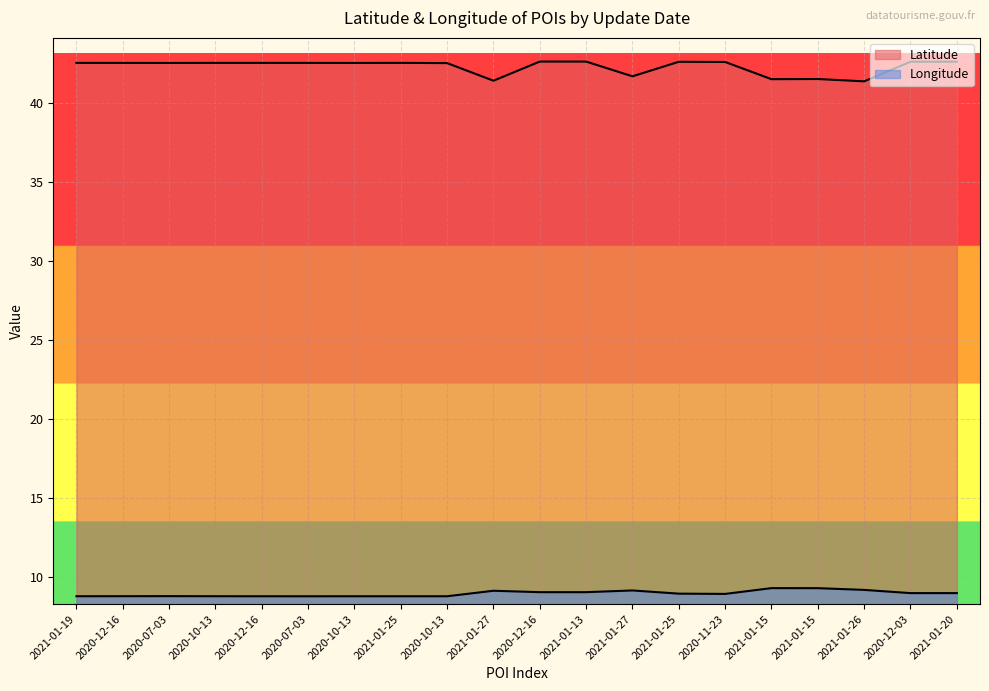

What is the total value across all series at 2020-12-16?

51.3